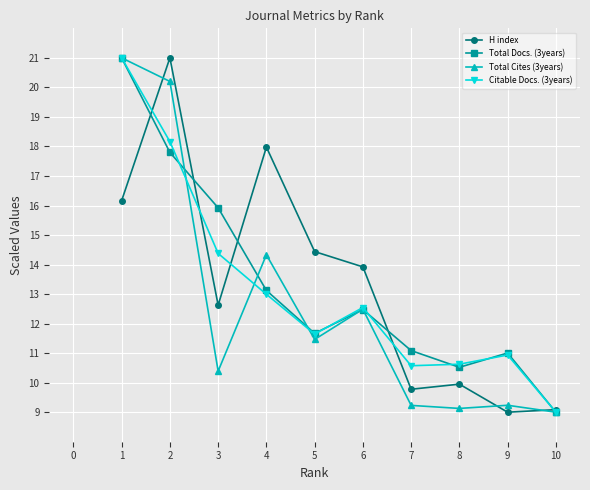

True or false: Total Docs. (3years) has a value of 2.7 at 7.

False